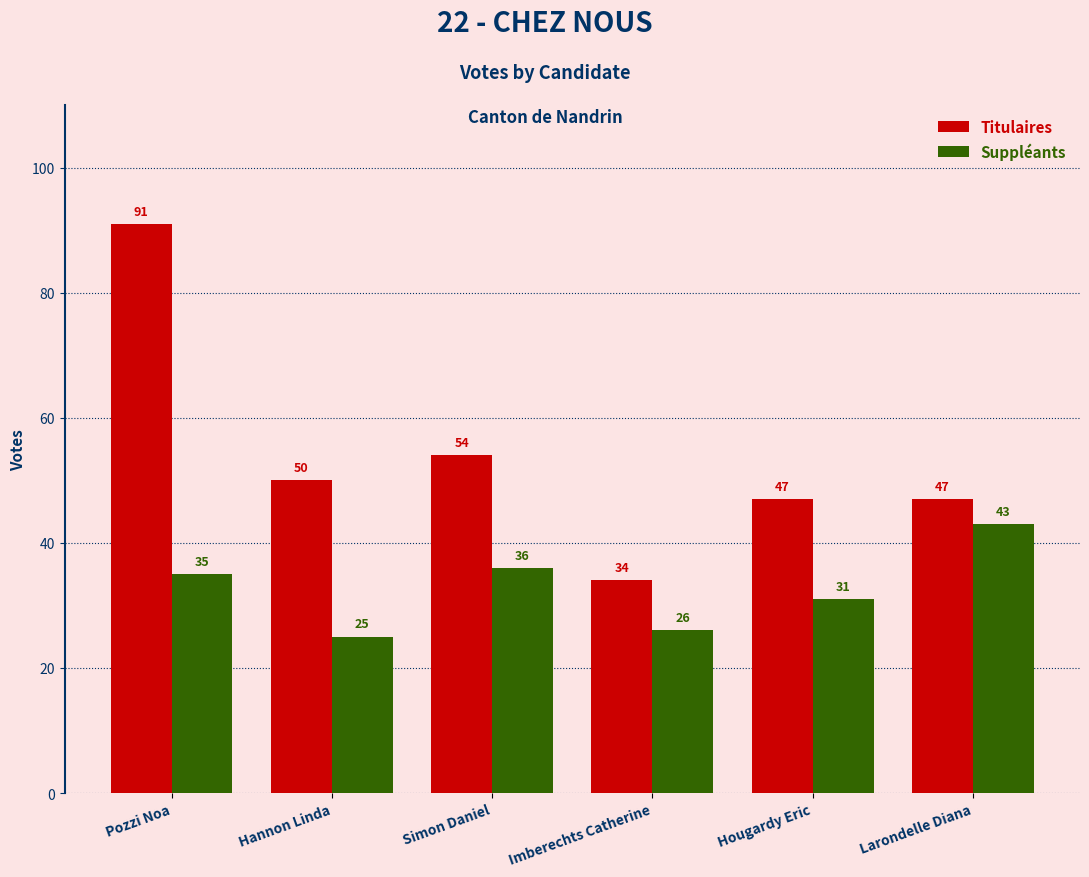

At which label does Titulaires first exceed 50?

Pozzi Noa